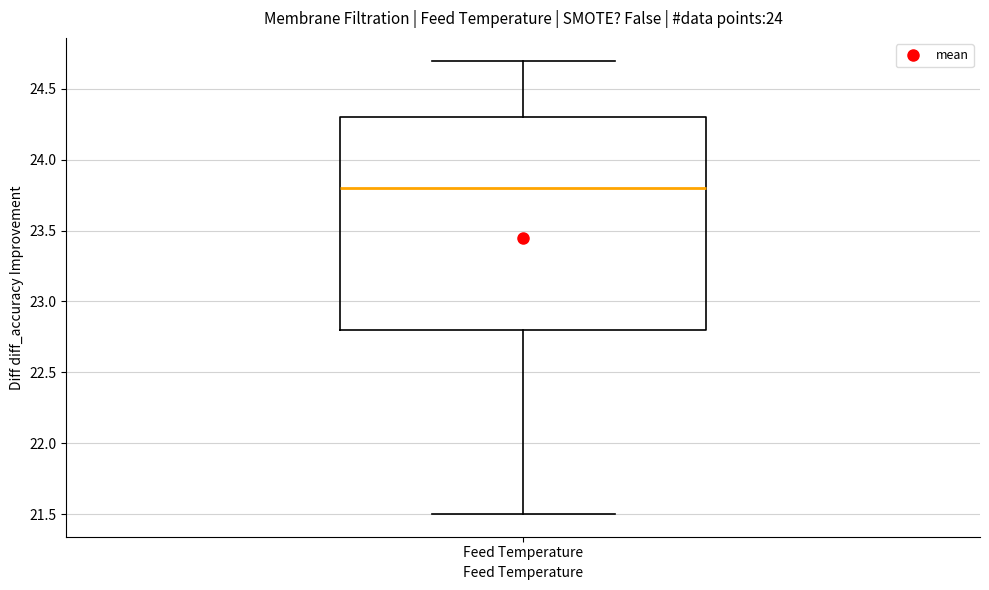

Where is the upper edge of the box for Feed Temperature on the y-axis? The values are not printed on the chart, so give them approximately, as read against the axis.

24.3